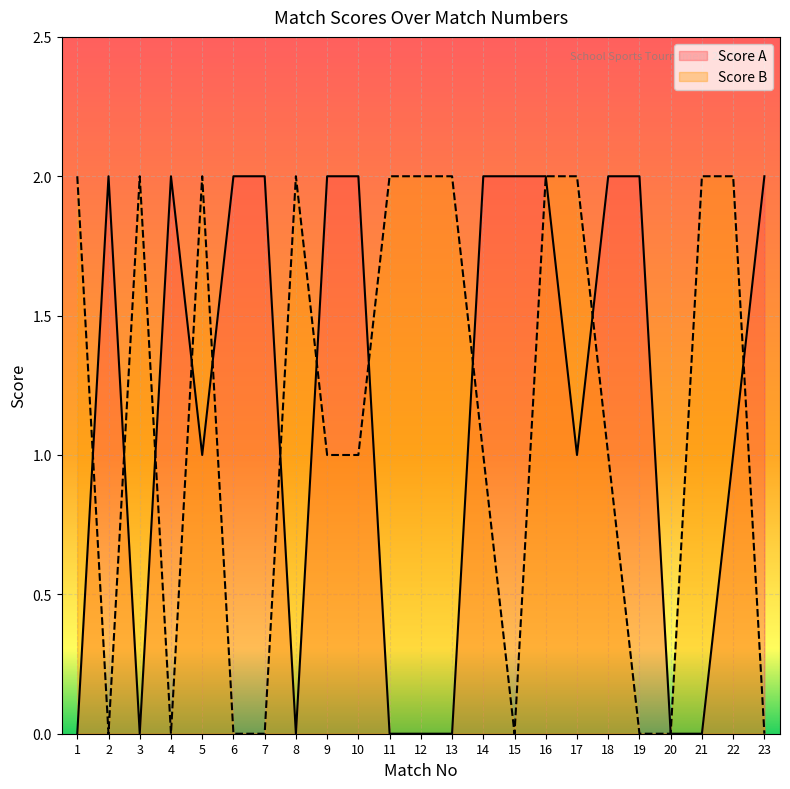

True or false: Score A and Score B cross at least once.

True